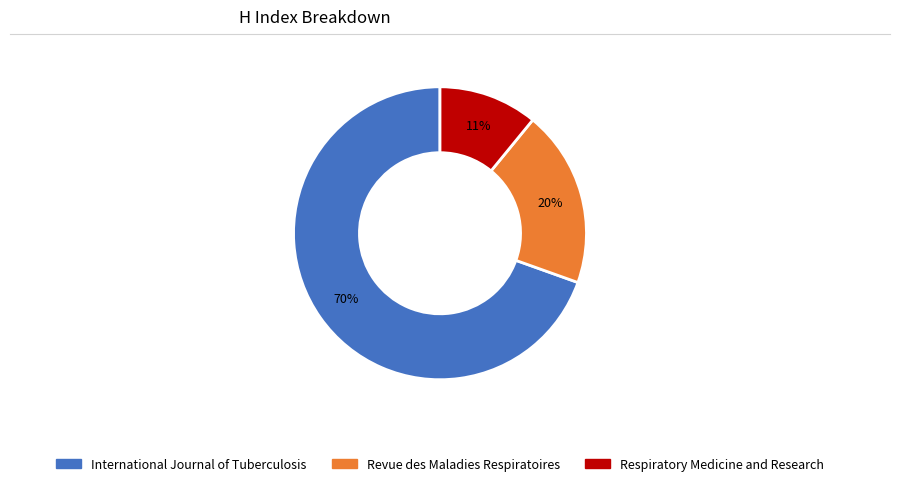

Combined, do International Journal of Tuberculosis and Revue des Maladies Respiratoires account for over 50%?

Yes